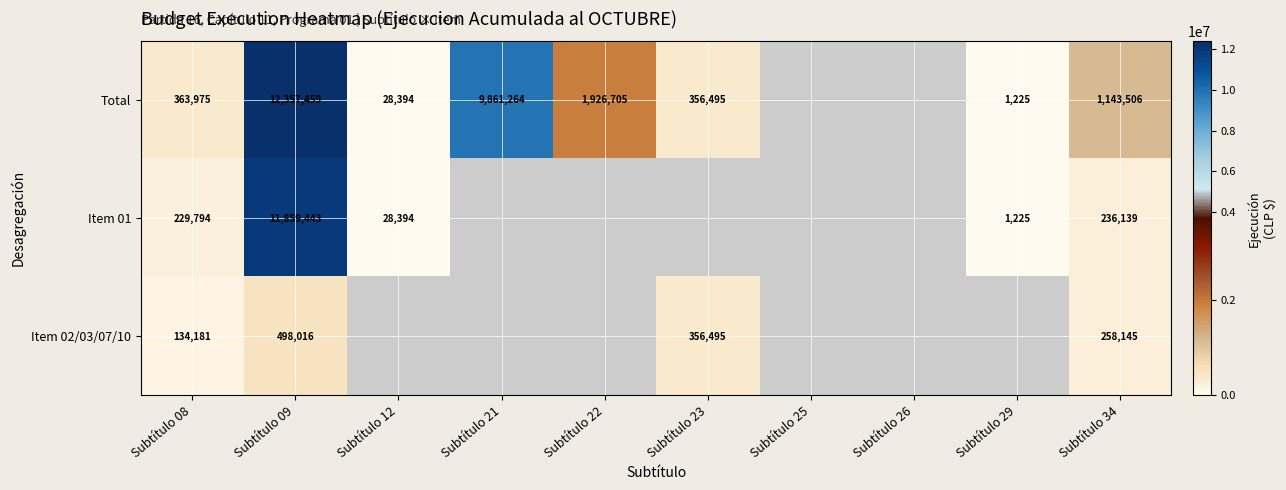

What is the sum of the Total values at Subtítulo 12 and Subtítulo 23?

384889